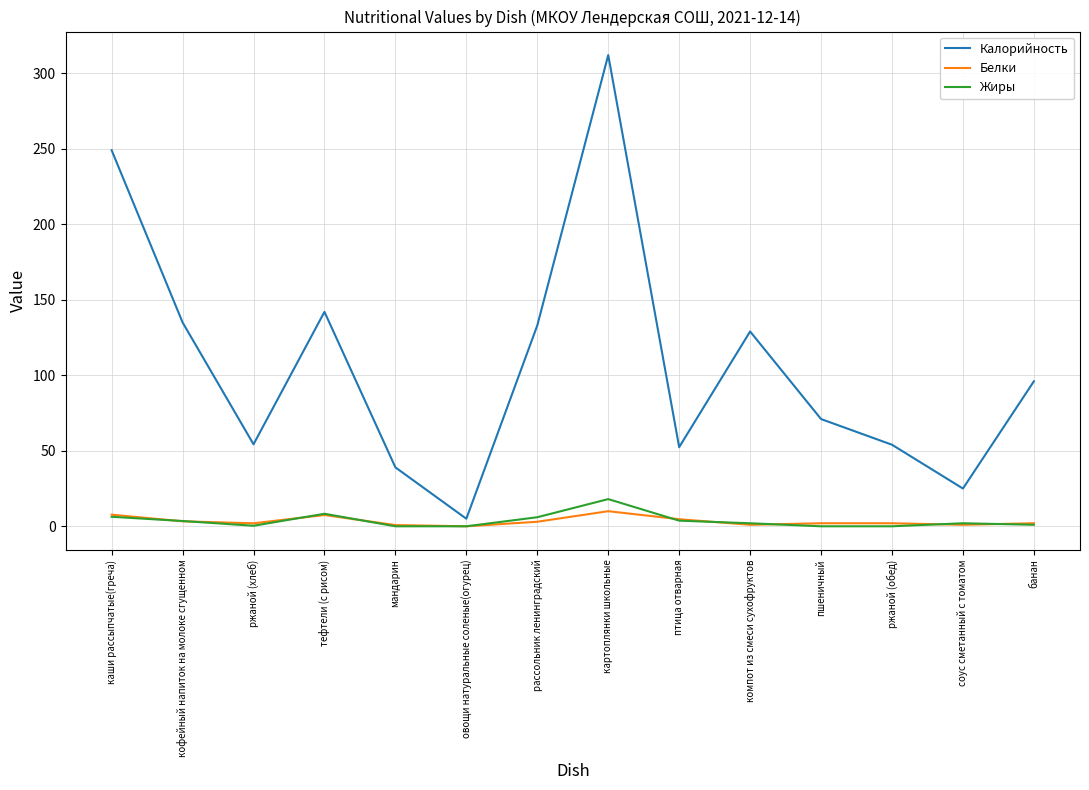

Where is Калорийность nearest to the value 158?

тефтели (с рисом)